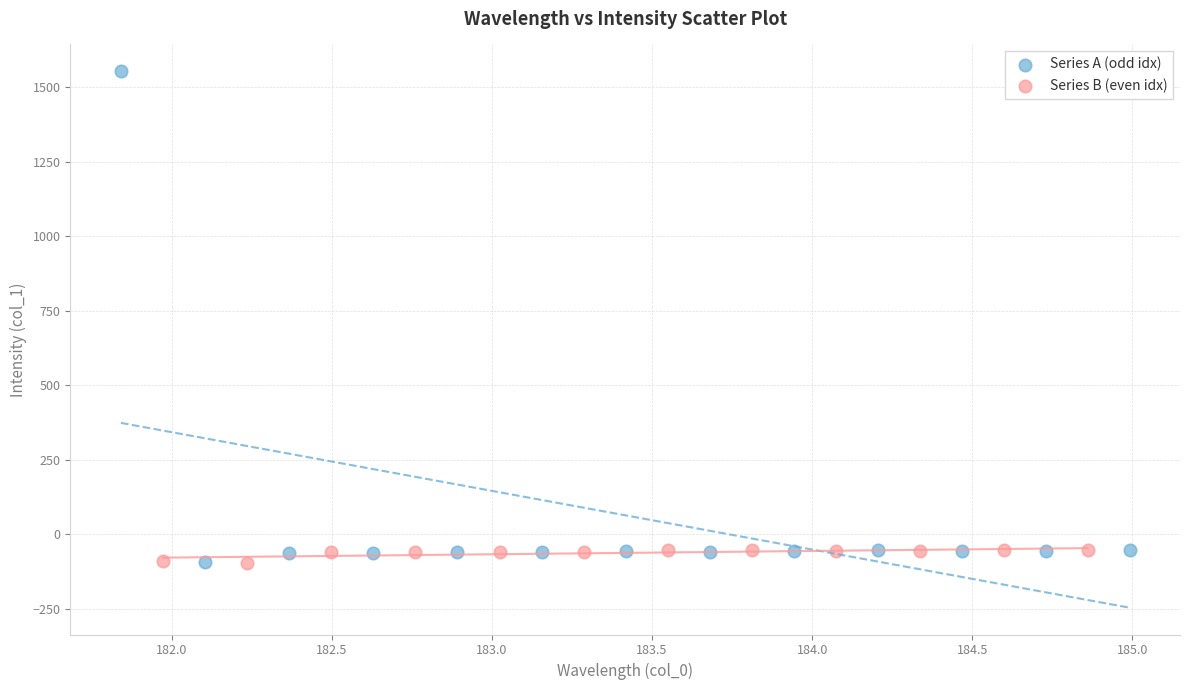

Which series has the largest Y range (max minus min)?

Series A (odd idx)